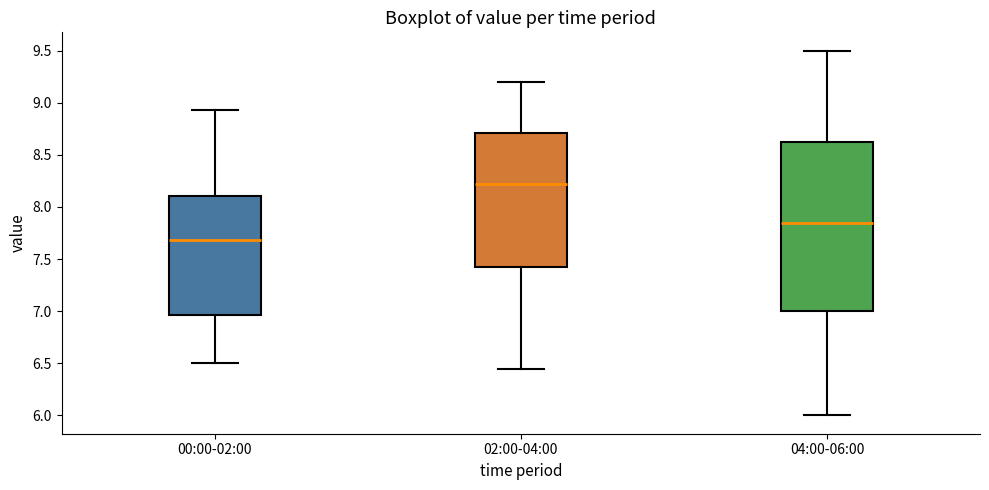

Which box's median line is the highest?

02:00-04:00